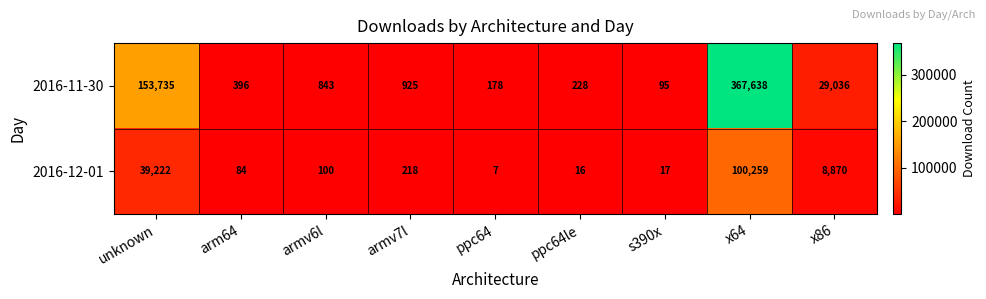

What is the difference between the highest and lowest values at s390x?

78